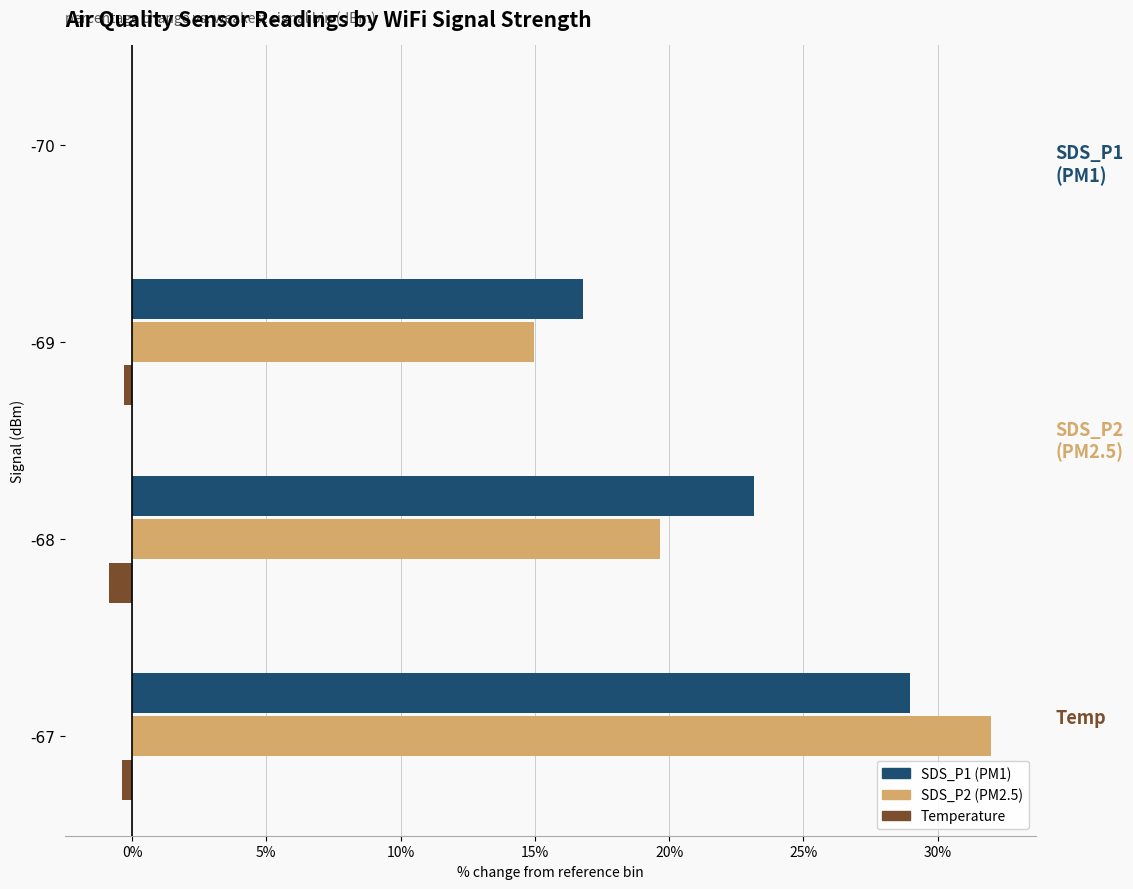

Which category has the highest value in the SDS_P1 (PM1) series?

-67